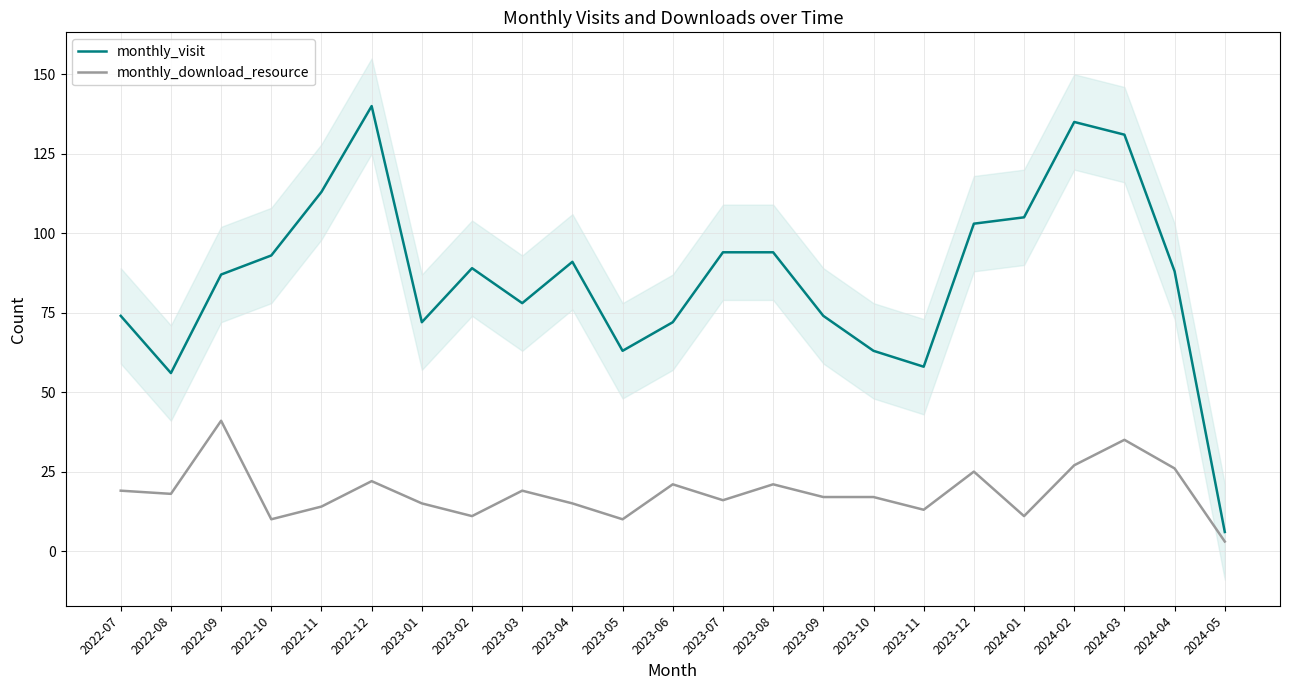

The monthly_visit series shows 6 at 2024-05. True or false?

True